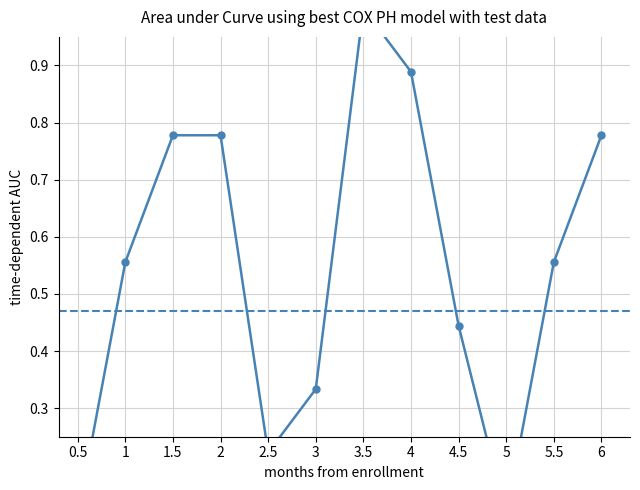

Is it true that the value at 0.5 is 0.2?

False